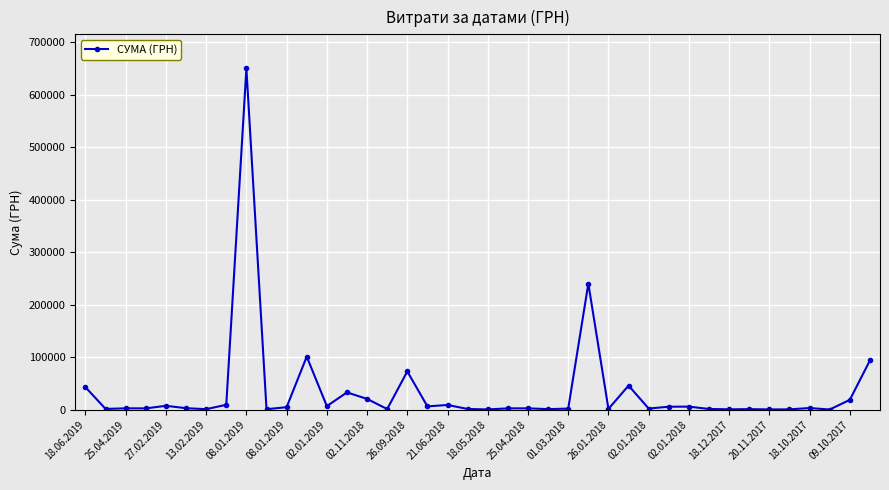

What is the maximum value shown in the chart?

650080.3